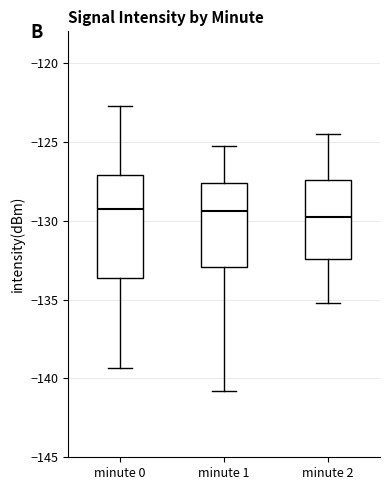

Reading left to right, read every box against the y-axis: the position of its median line, the range the box covers, and the ends of its whiskers. The values are not printed on the chart, so give them approximately, as read against the axis.

minute 0: median -129.5, box -133.5 to -127.0, whiskers -139.5 to -123.0
minute 1: median -129.5, box -133.0 to -127.5, whiskers -141.0 to -125.5
minute 2: median -129.5, box -132.5 to -127.5, whiskers -135.0 to -124.5